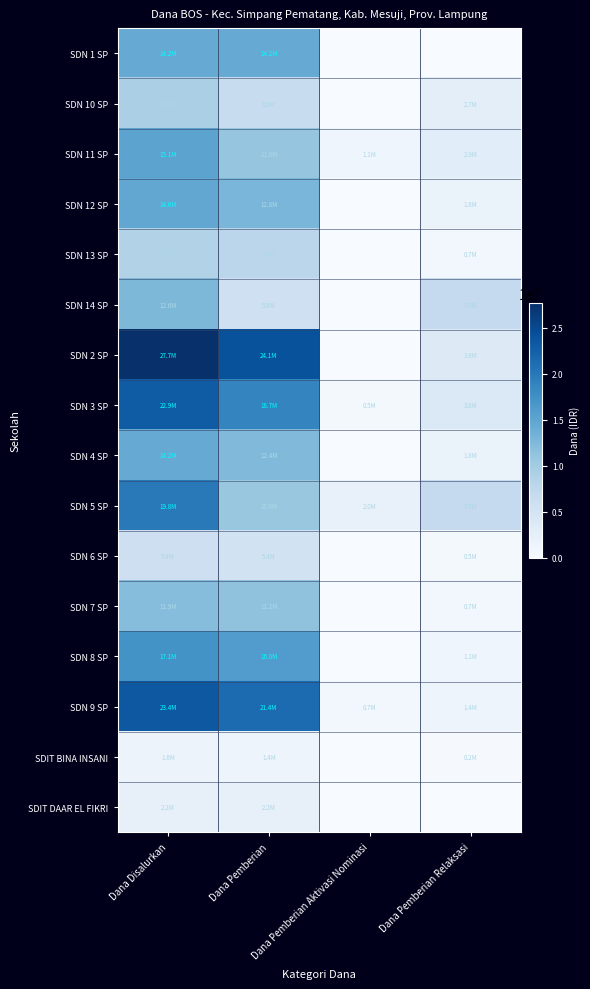

Which series has the largest total across all categories?

SDN 2 SP